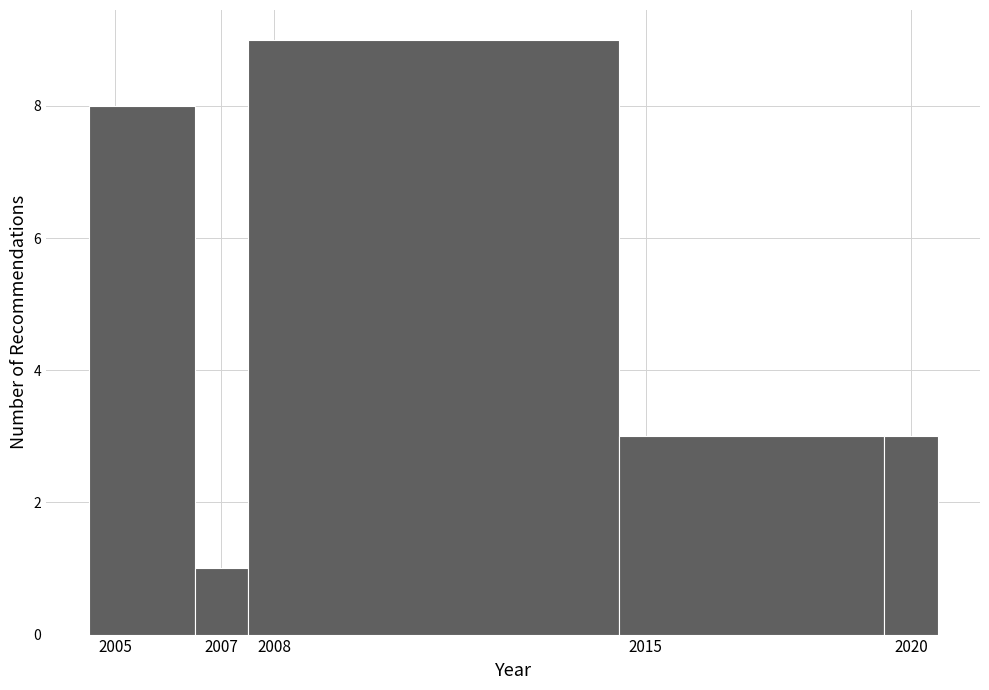

Which range on the x-axis has the tallest bar?

2007.5 to 2014.5